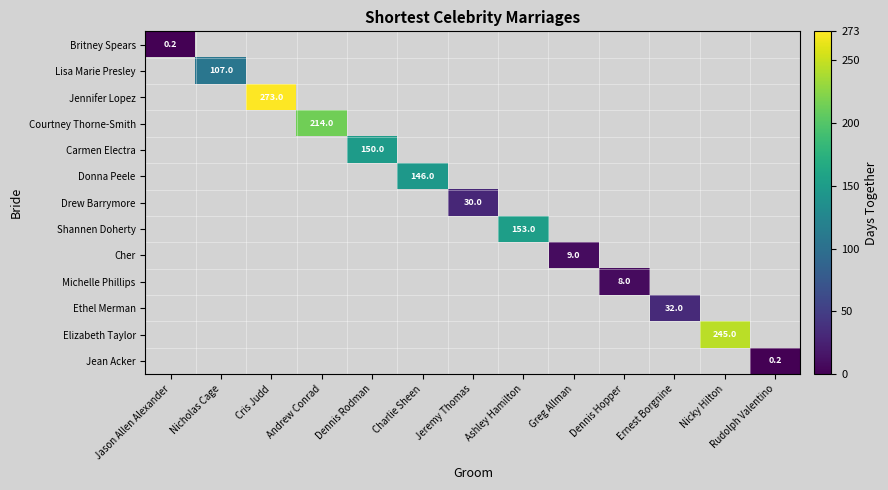

Is the value of Britney Spears at Charlie Sheen greater than the value of Ethel Merman at Dennis Hopper?

No